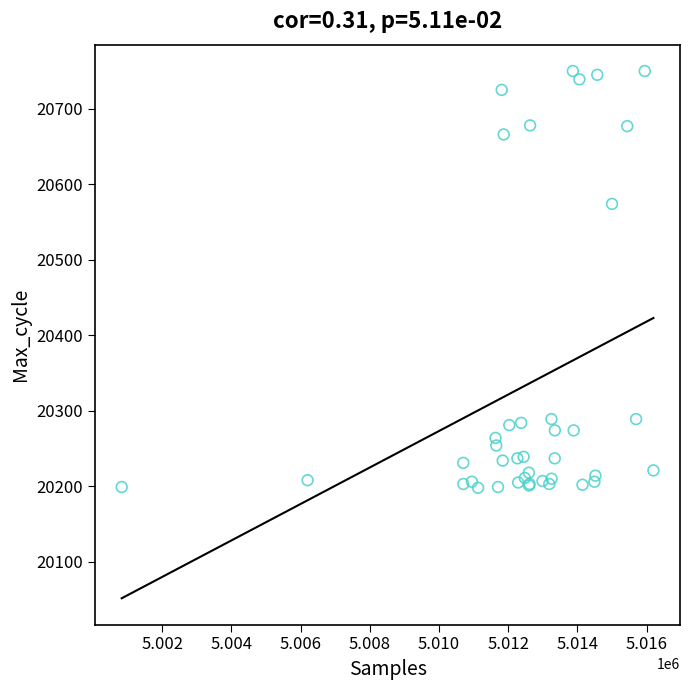

What Y value in the scatter plot is closest to 20474?

20574